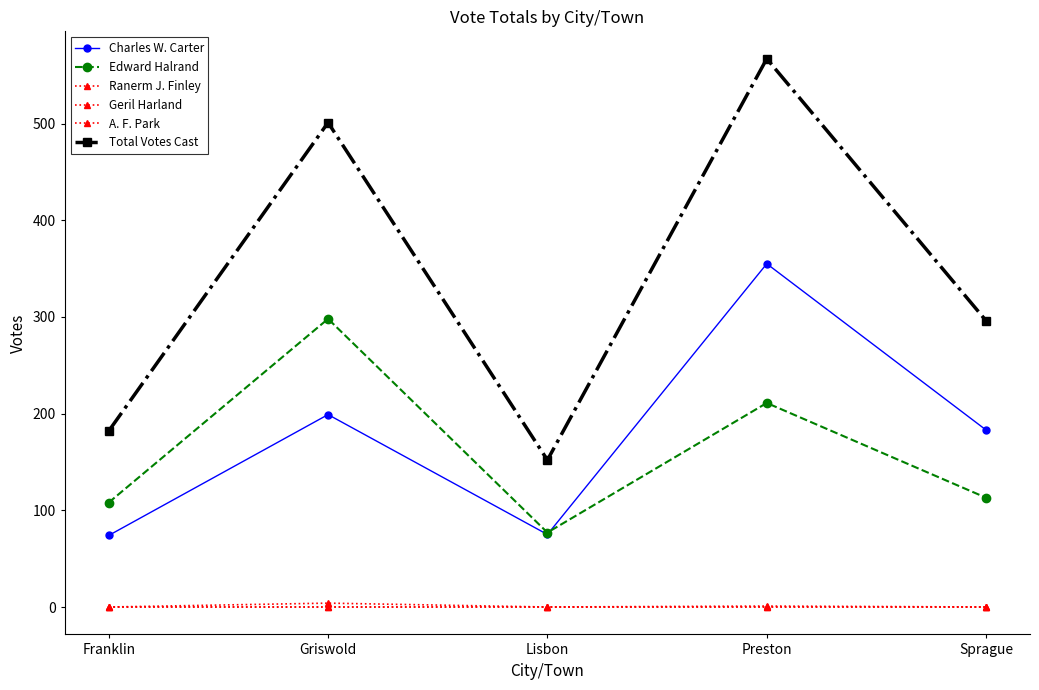

At which category is the sum across all series the highest?

Preston